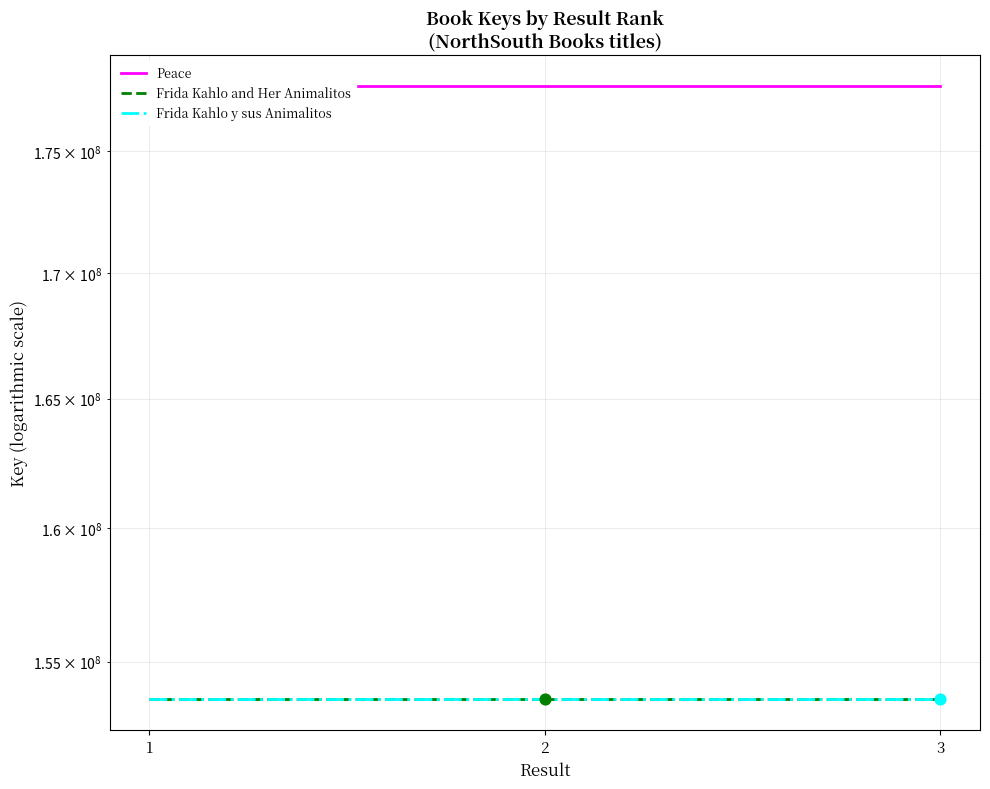

Which series has the largest total across all categories?

Peace